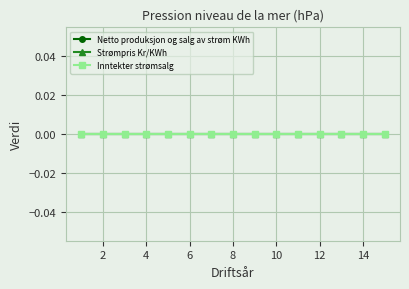

Which category has the highest value in the Strømpris Kr/KWh series?

1